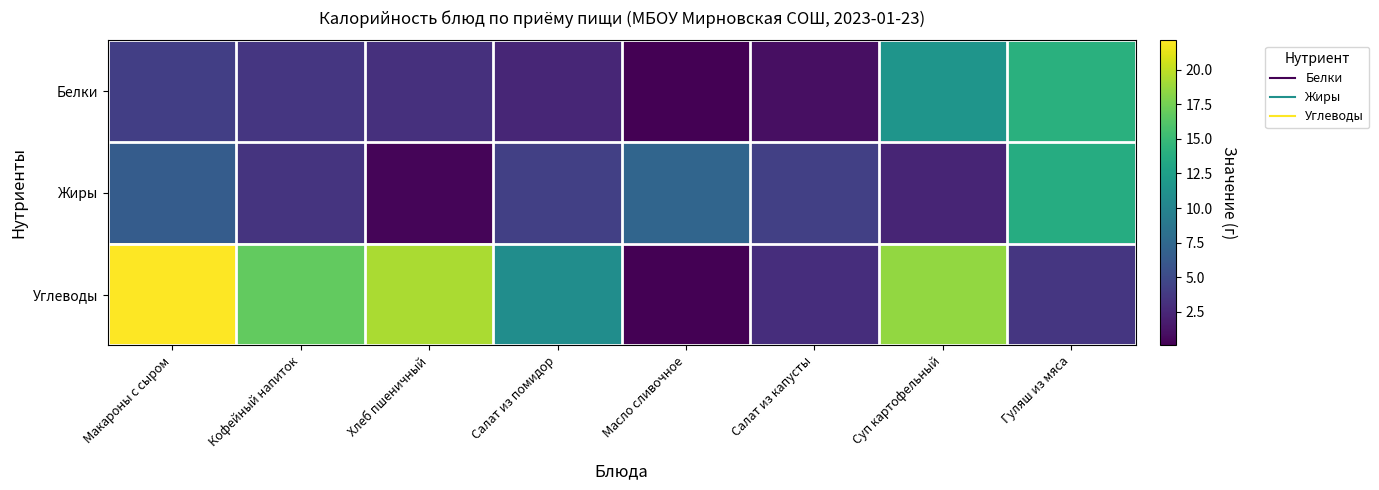

Which has a higher value, Хлеб пшеничный or Салат из капусты?

Хлеб пшеничный